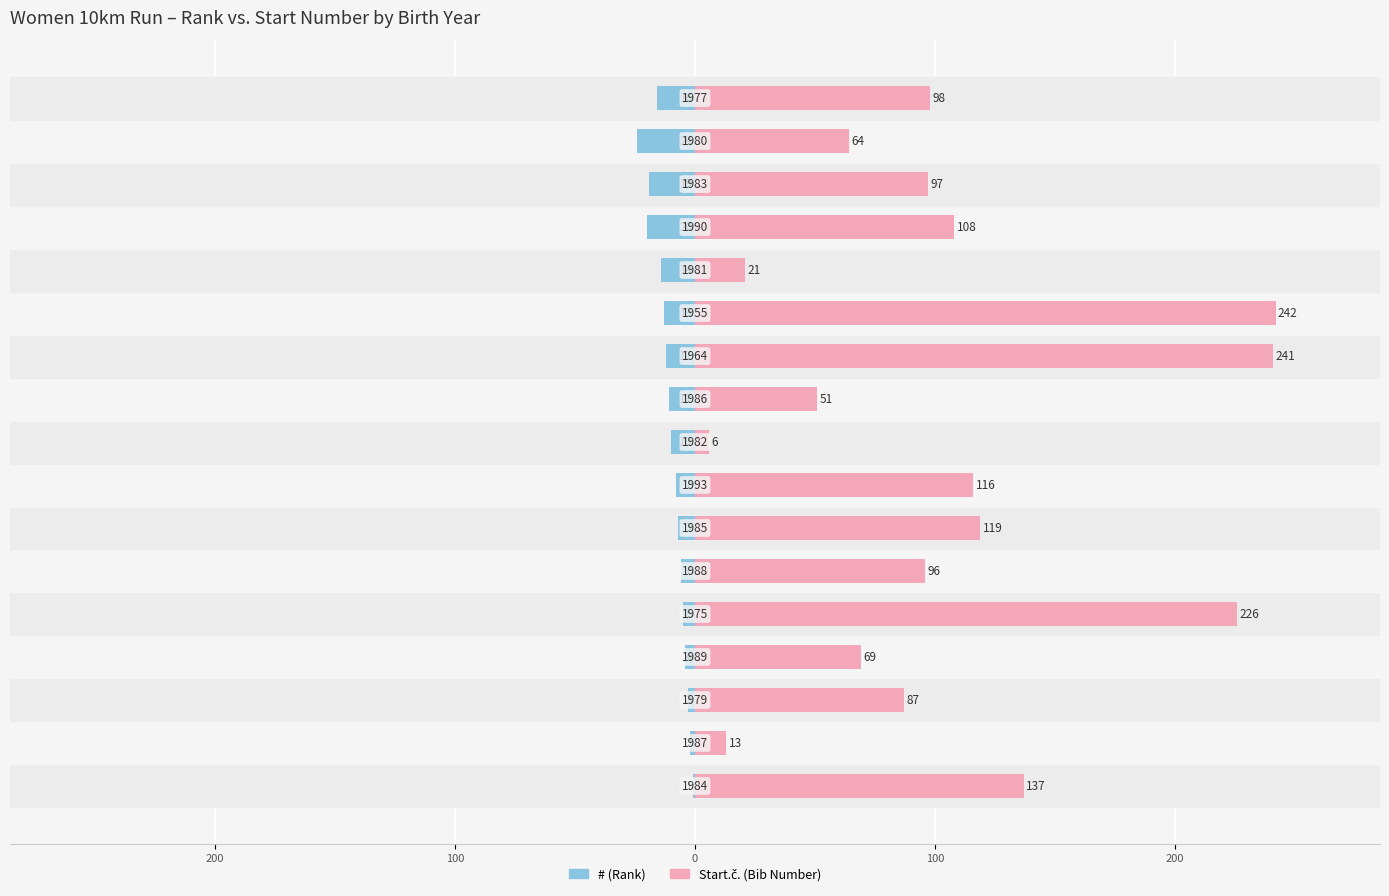

The value of # at 9 is -11. True or false?

True